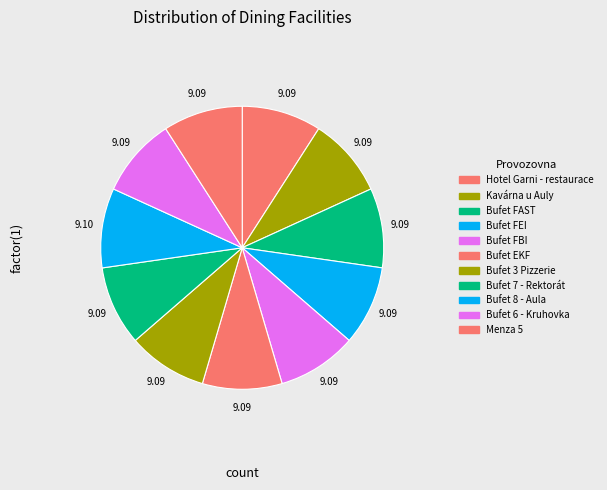

The Bufet 7 - Rektorát slice represents 9% of the pie. True or false?

True